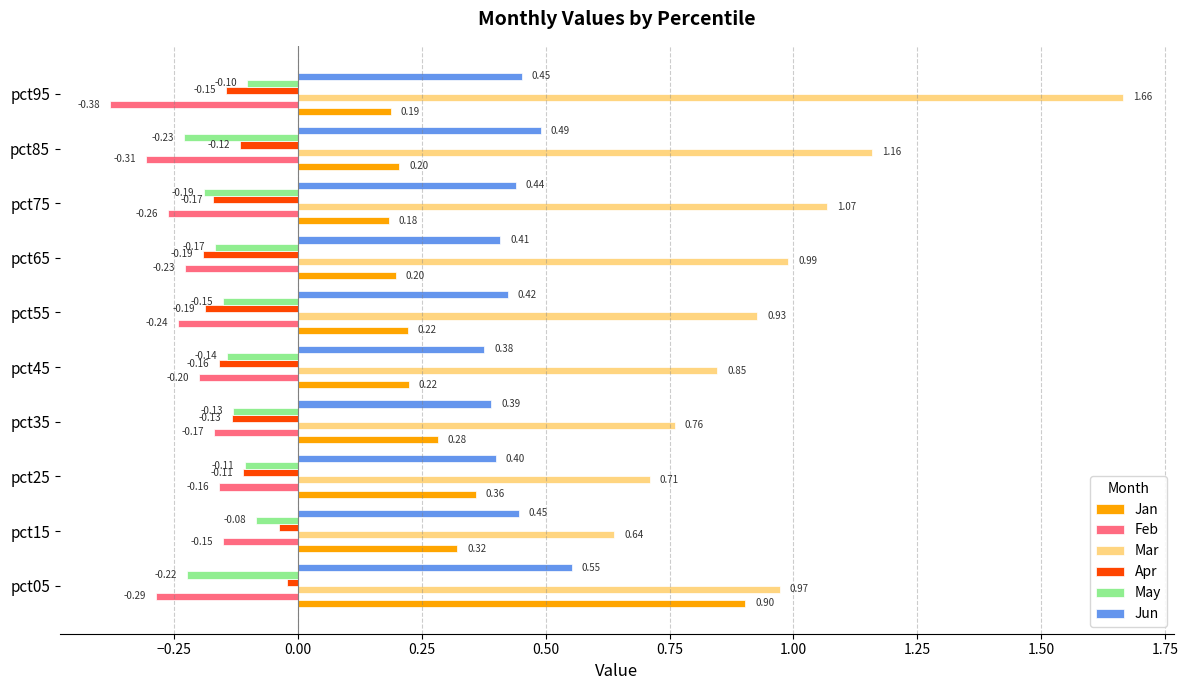

What is the sum of the Feb values at pct05 and pct55?

-0.5